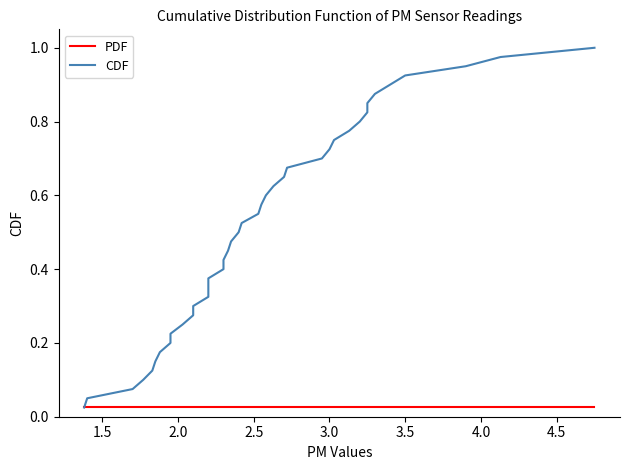

Which series has the widest spread of values?

CDF